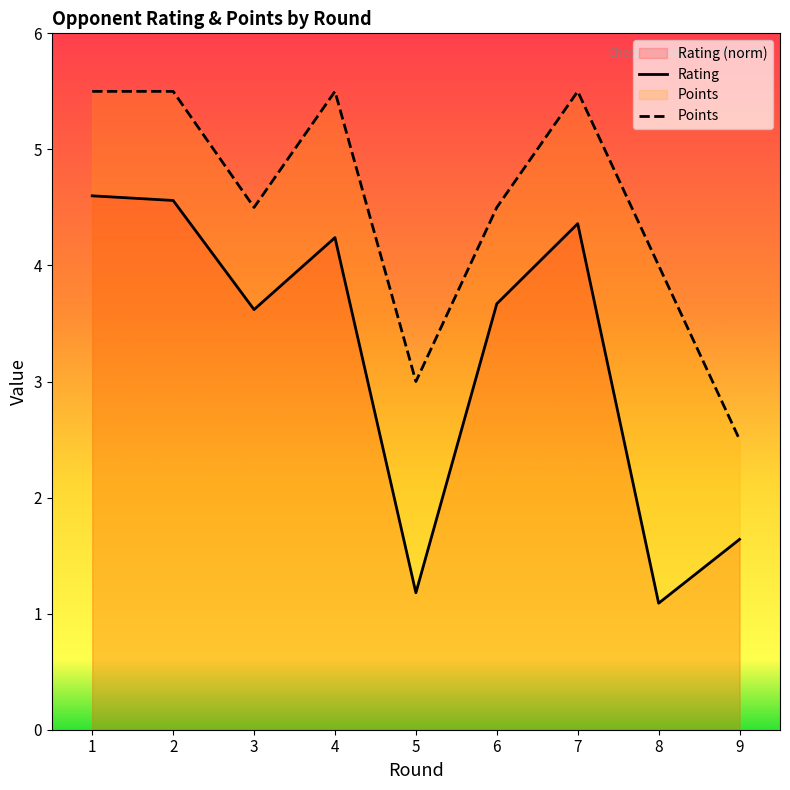

True or false: Points has a value of 2.5 at 9.

True